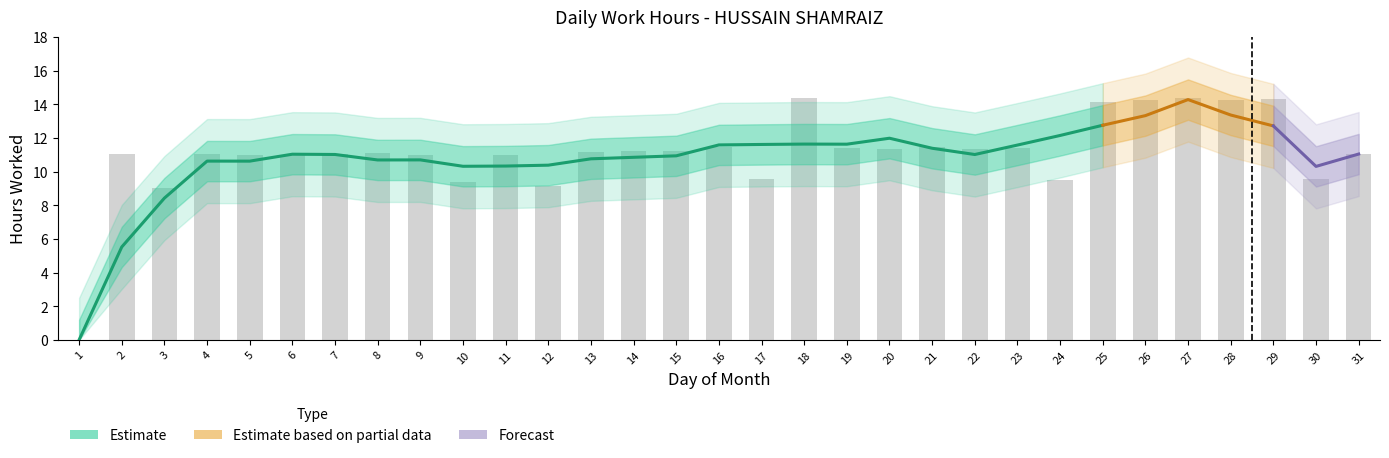

List the labels in order of value, largest first.

18, 27, 29, 26, 28, 25, 16, 21, 23, 19, 20, 22, 14, 15, 13, 8, 4, 2, 31, 7, 11, 6, 5, 9, 17, 30, 24, 10, 12, 3, 1